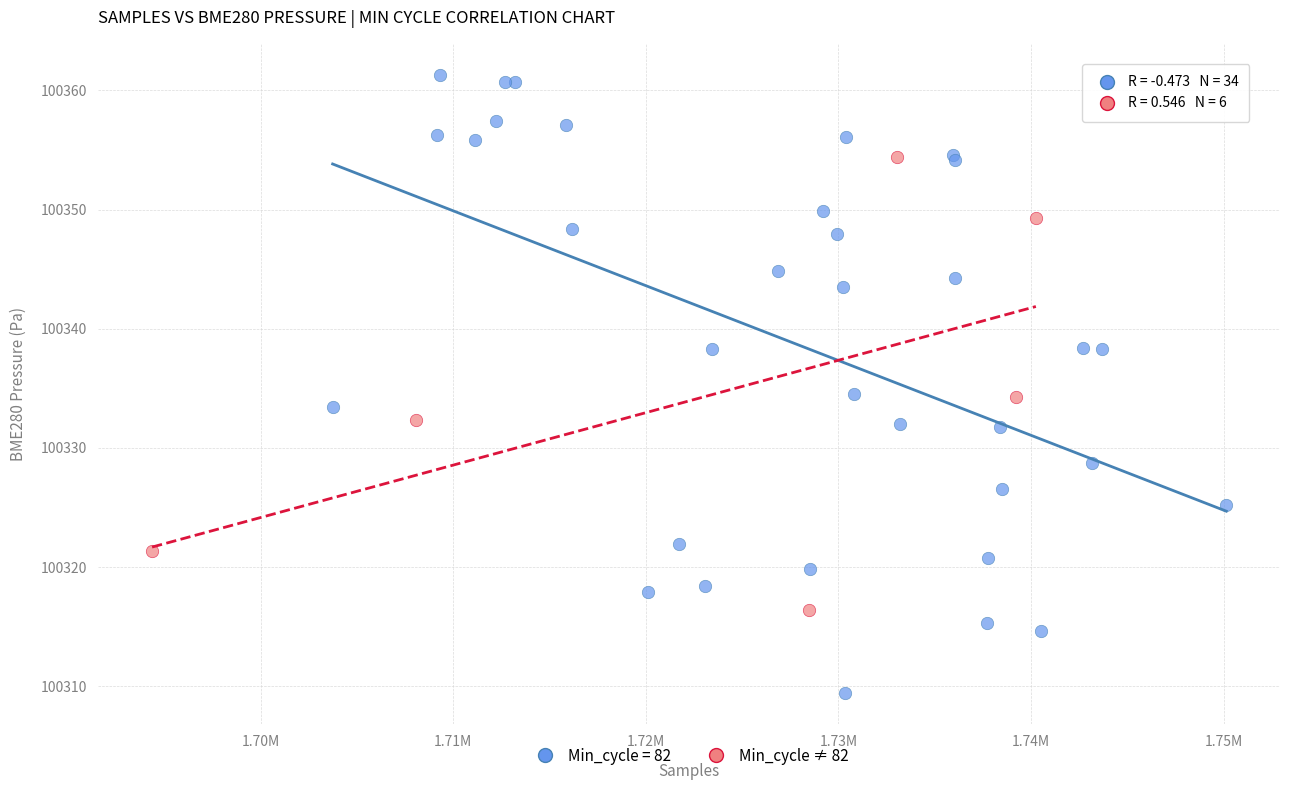

Which series reaches the maximum Y coordinate?

Min_cycle = 82